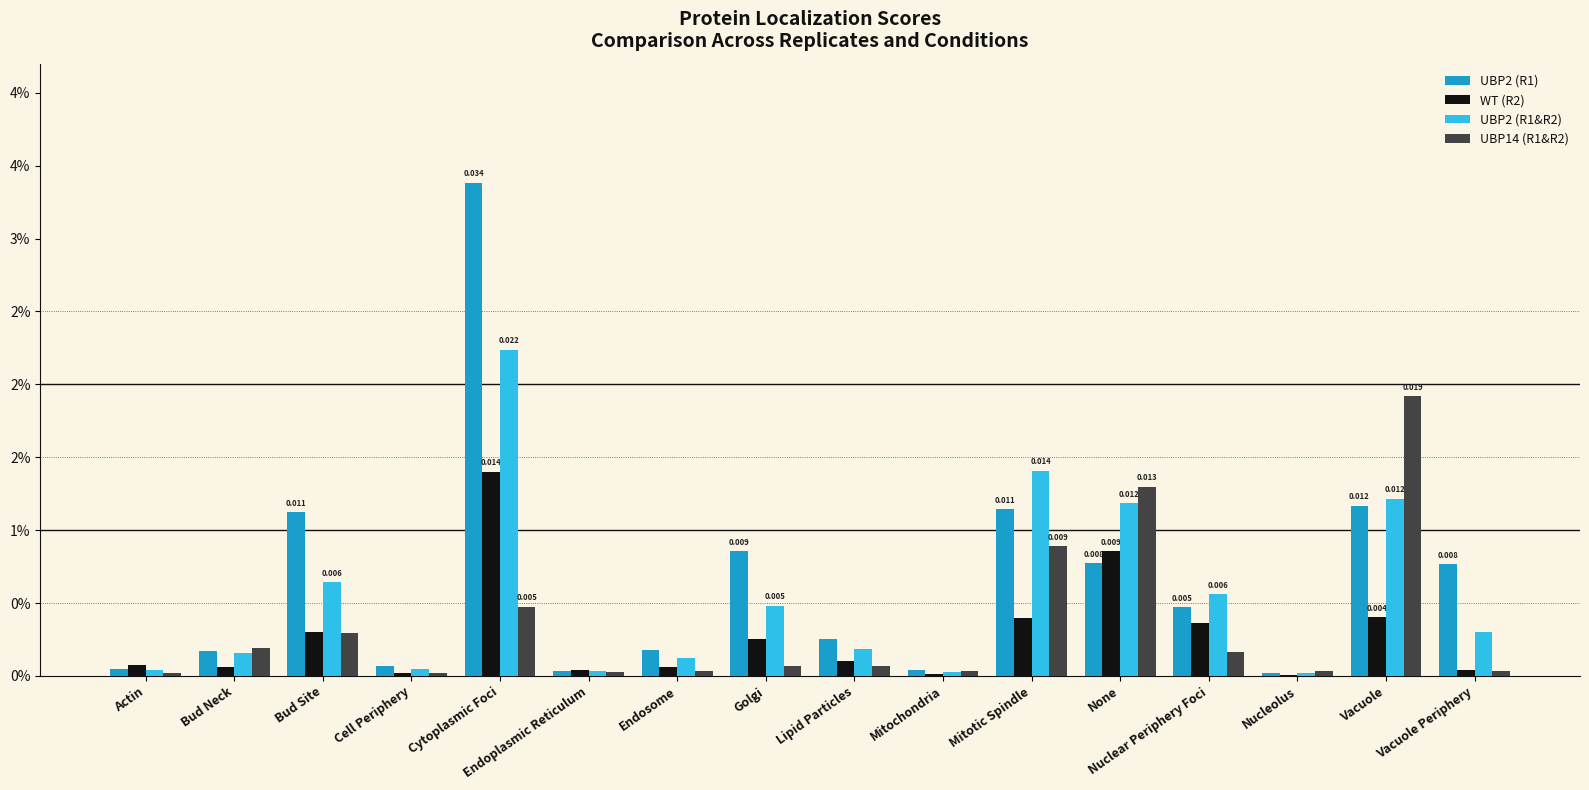

List the series in order of their peak value, lowest first.

WT (R2), UBP14 (R1&R2), UBP2 (R1&R2), UBP2 (R1)